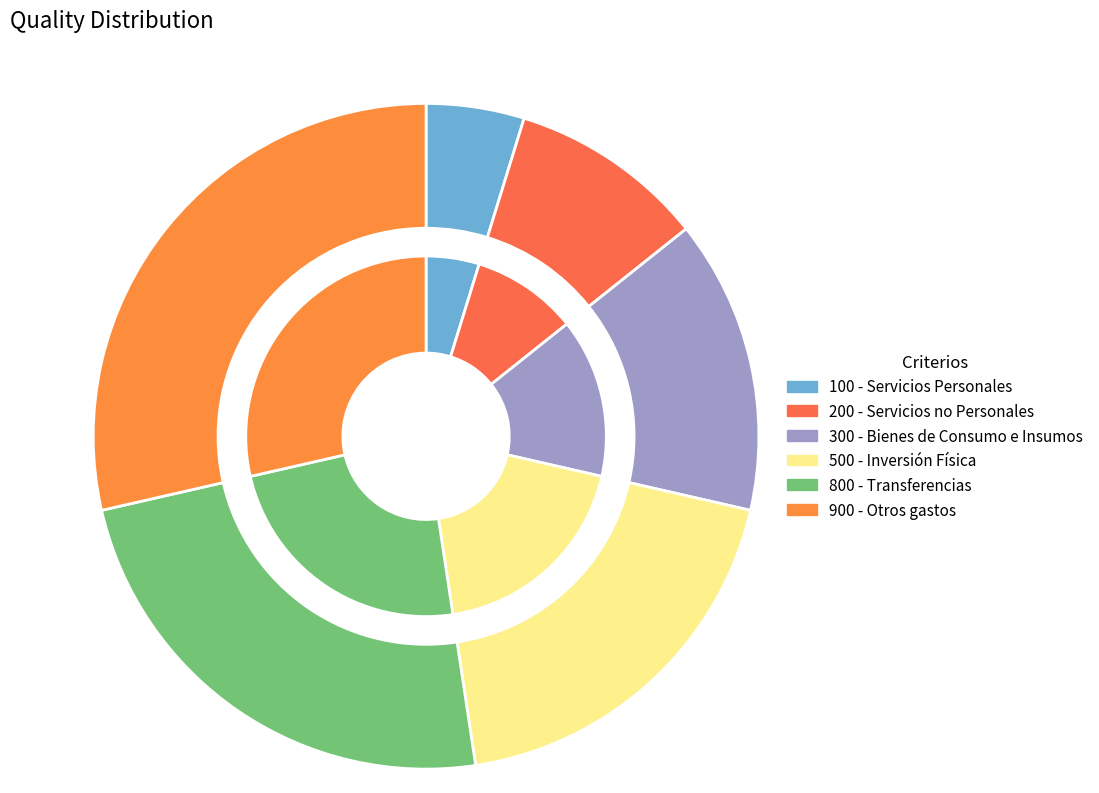

Is it true that 200 - Servicios no Personales is 16% of the pie?

False